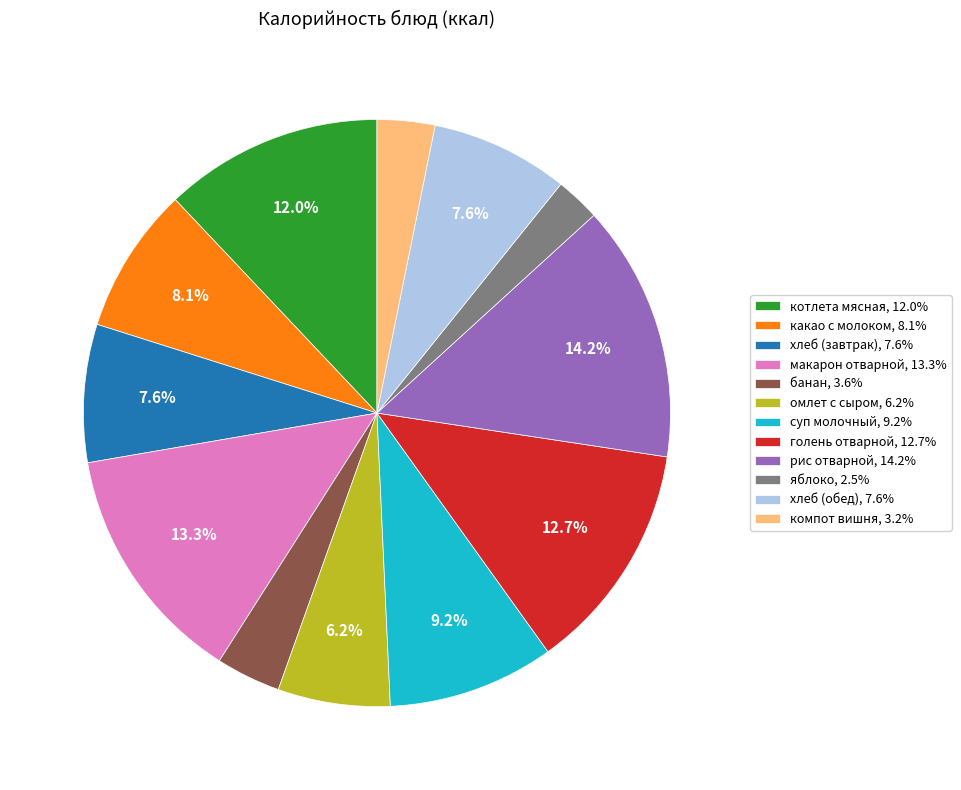

How many segments does this pie chart have?

12